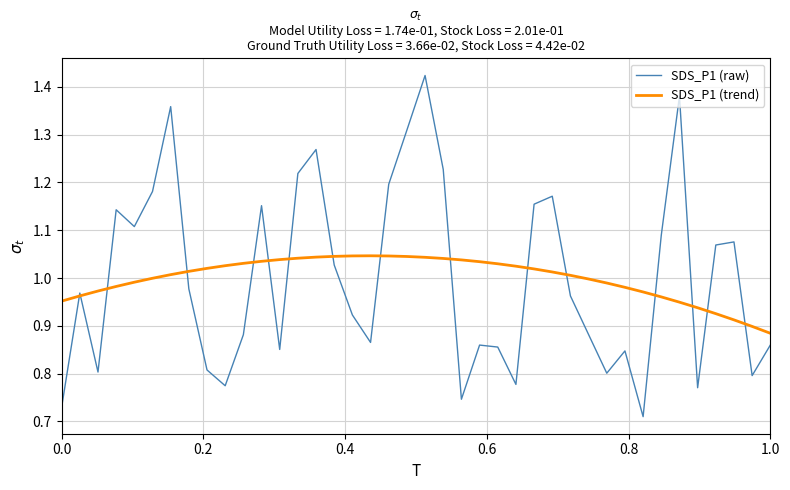

Which series has the largest range (max minus min)?

SDS_P1 (raw)